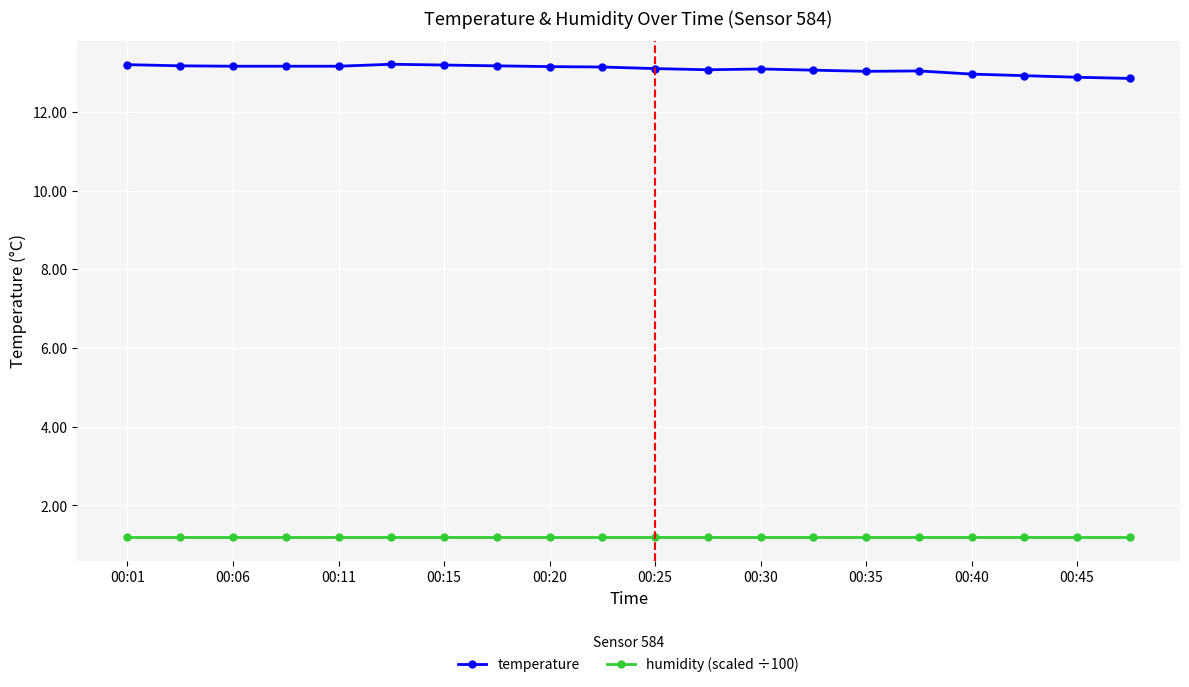

Which series has the largest total across all categories?

temperature